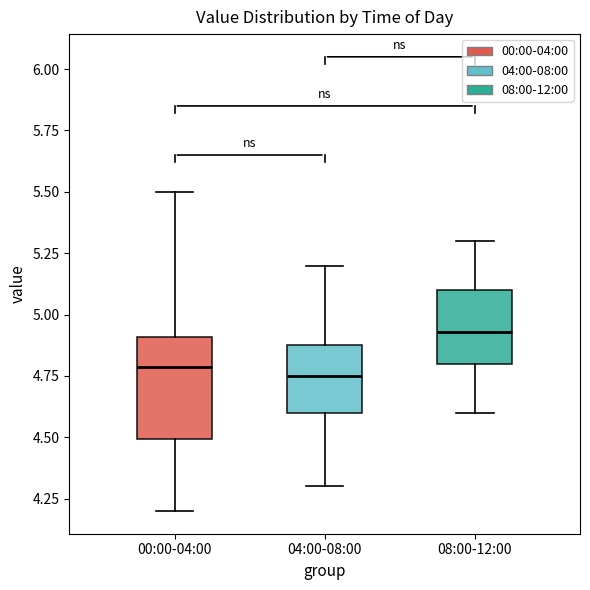

Where is the upper edge of the box for 04:00-08:00 on the y-axis? The values are not printed on the chart, so give them approximately, as read against the axis.

4.90